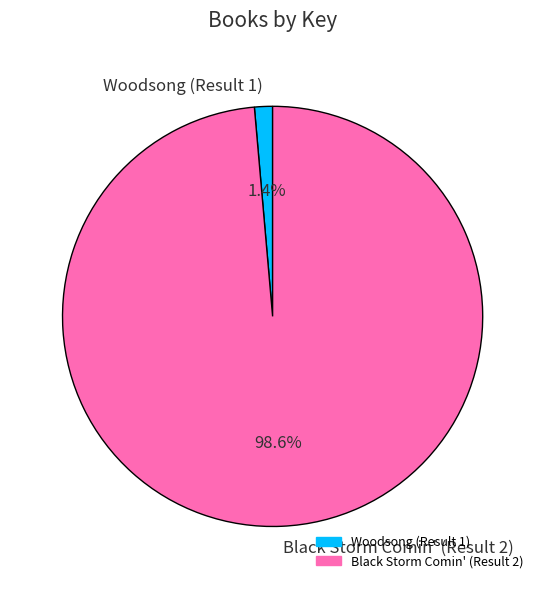

What is the smallest slice in the pie chart?

Woodsong (Result 1)